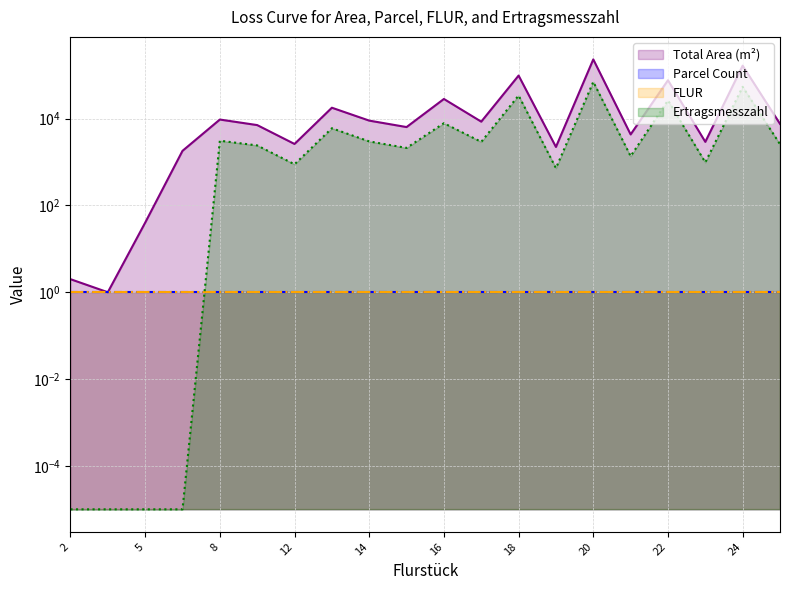

Between 9 and 5, which is larger?

9